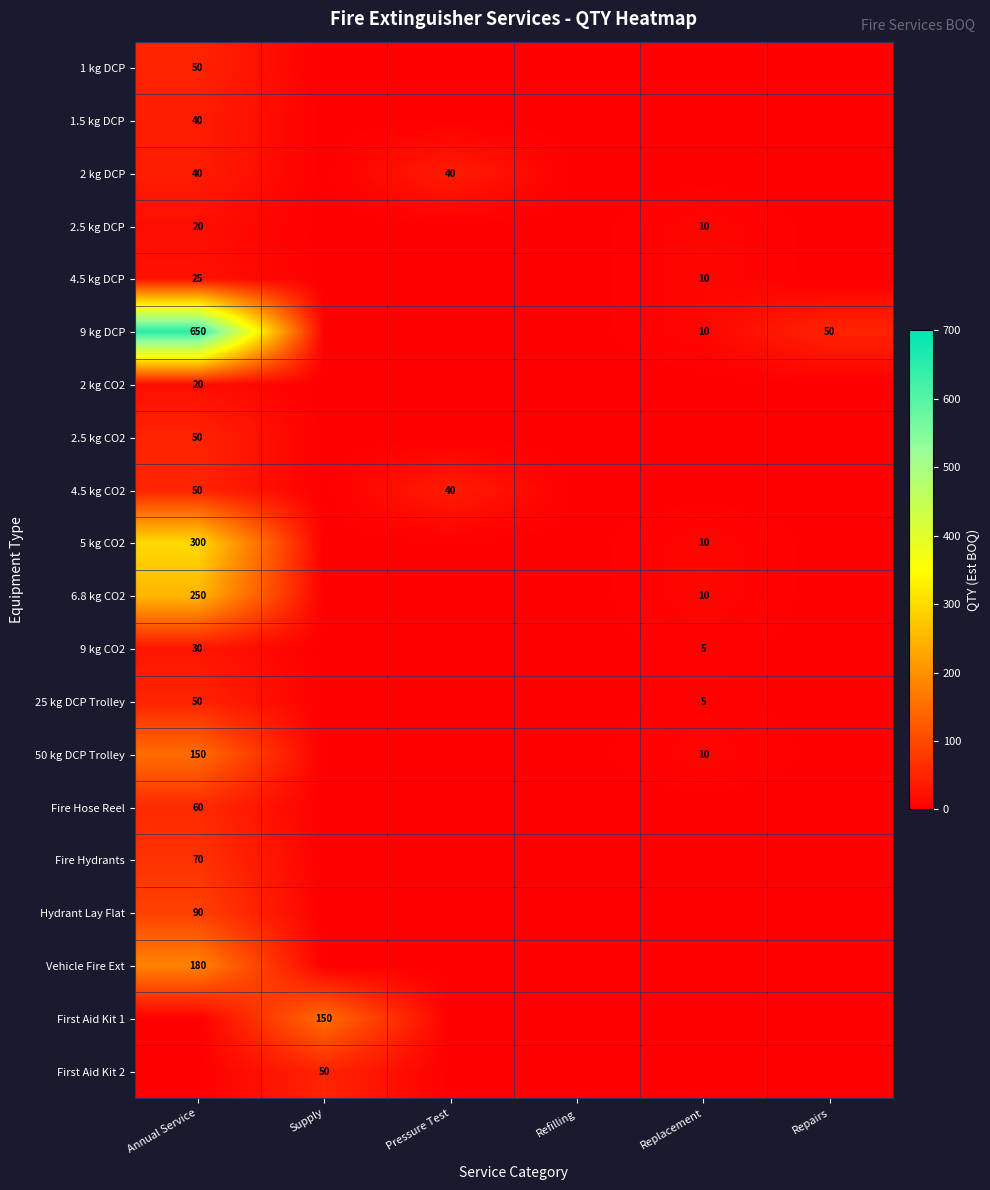

Which category has the lowest value across all series?

Supply